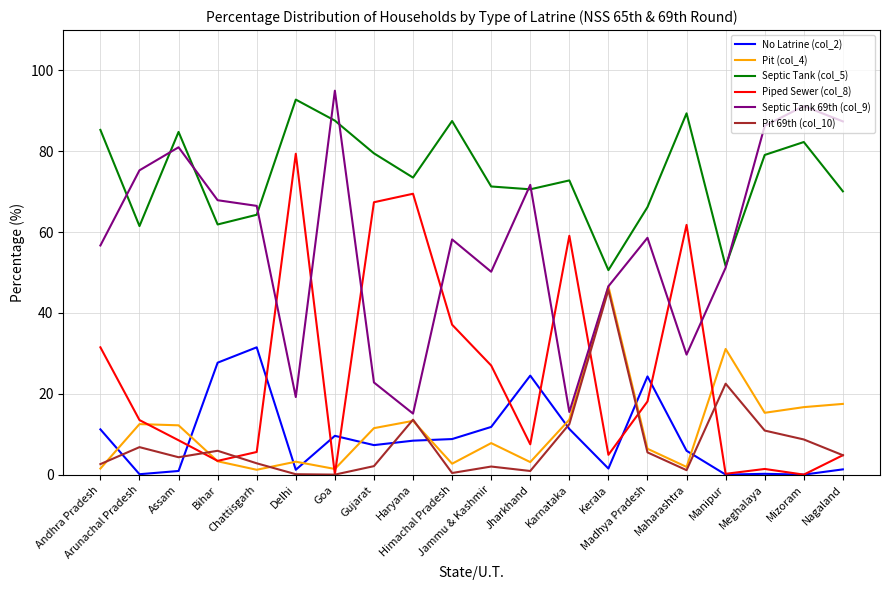

True or false: Septic Tank 69th (col_9) and No Latrine (col_2) intersect in this chart.

False